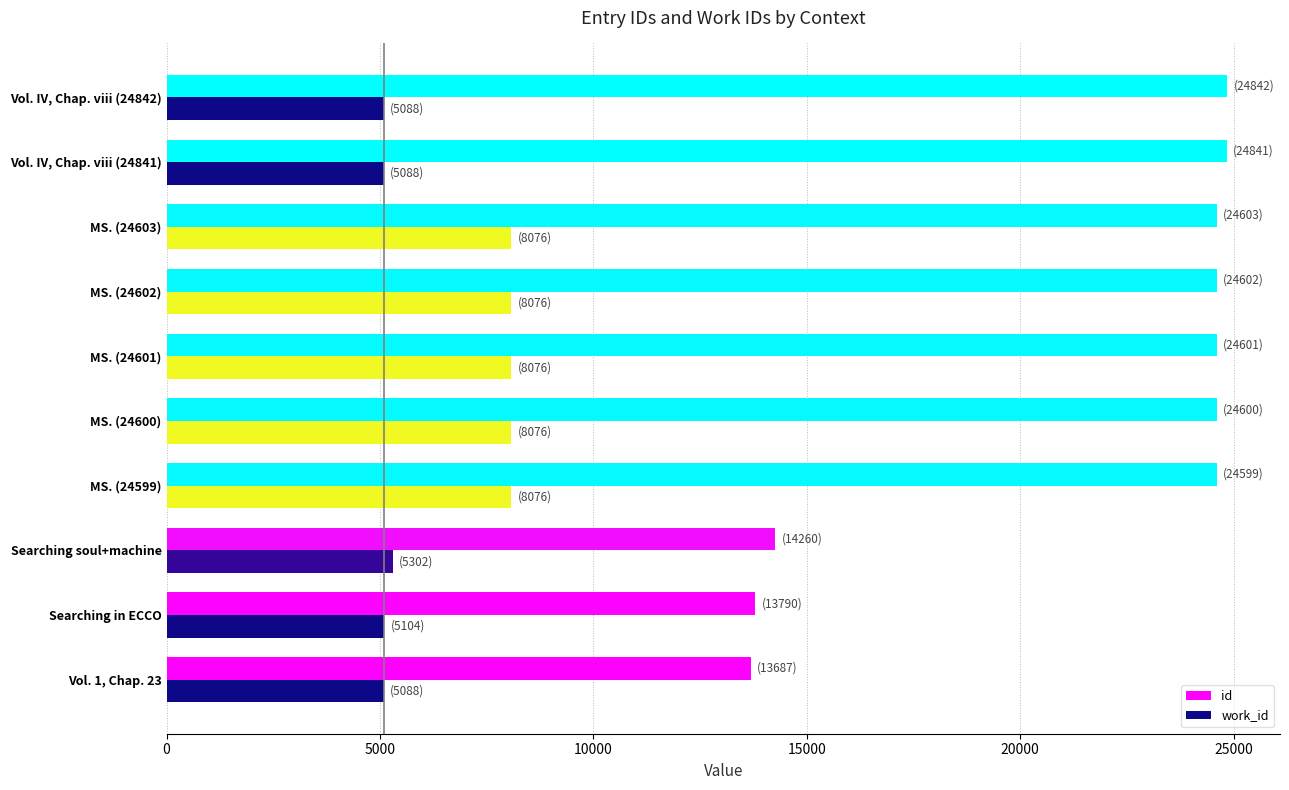

At how many categories does at least one series exceed 21155?

7